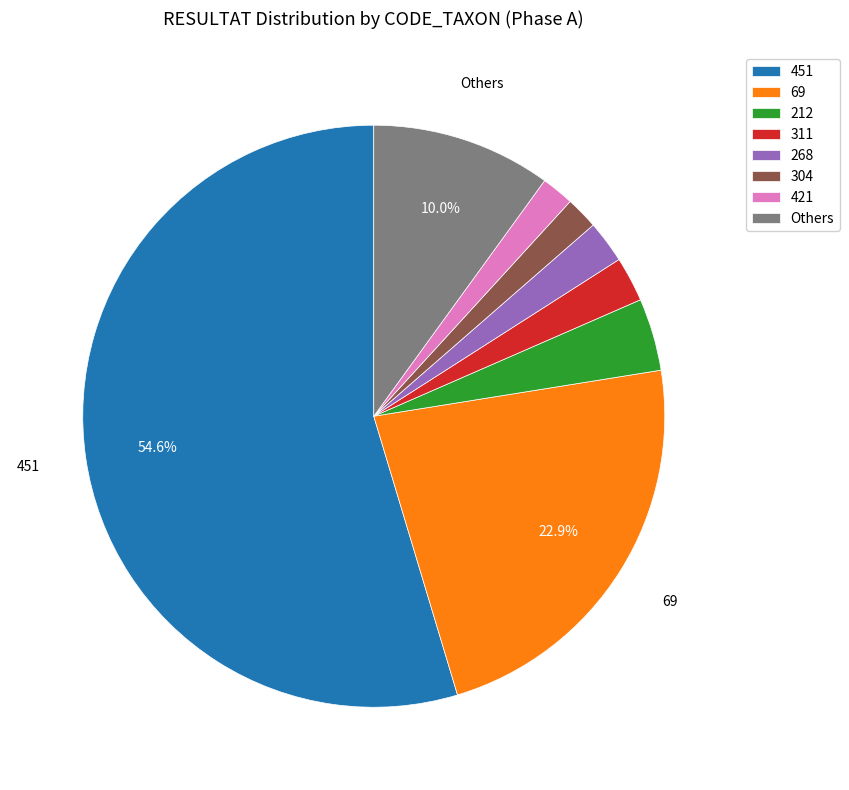

How many segments does this pie chart have?

8